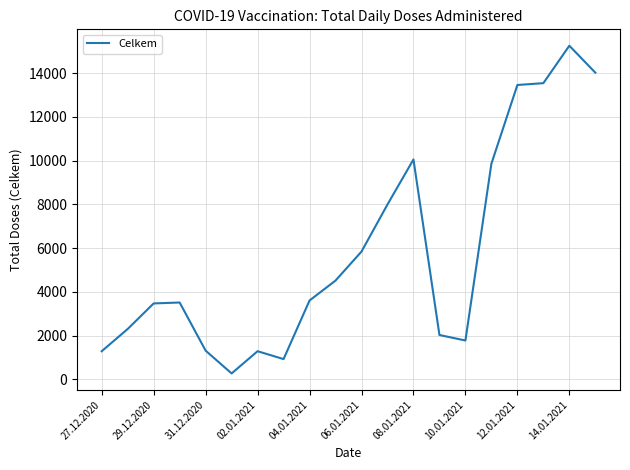

What is the maximum value shown in the chart?

15249